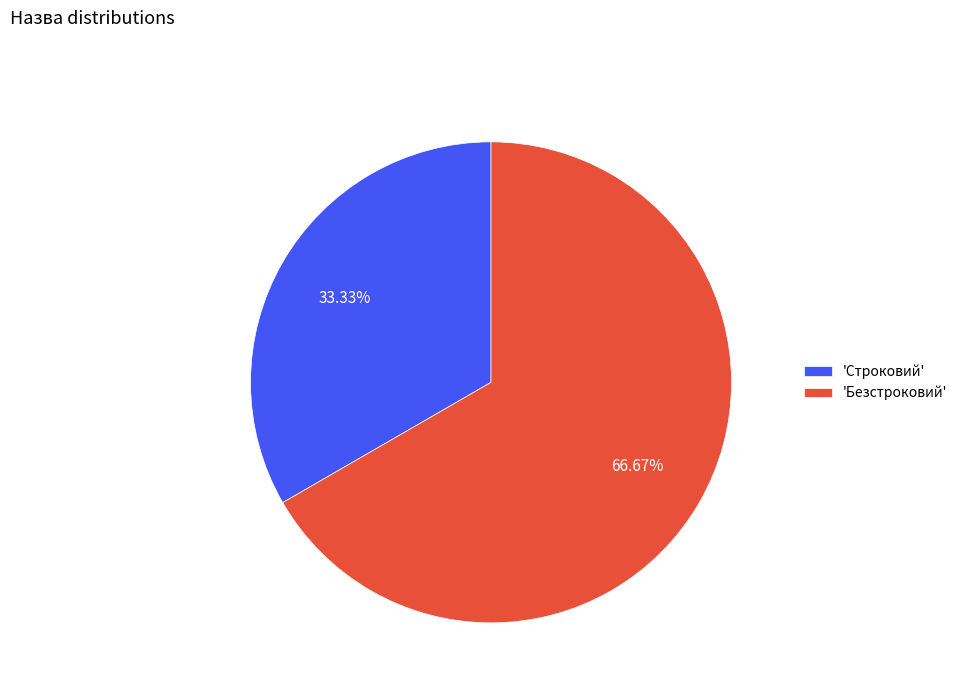

Between 'Безстроковий' and 'Строковий', which is larger?

'Безстроковий'